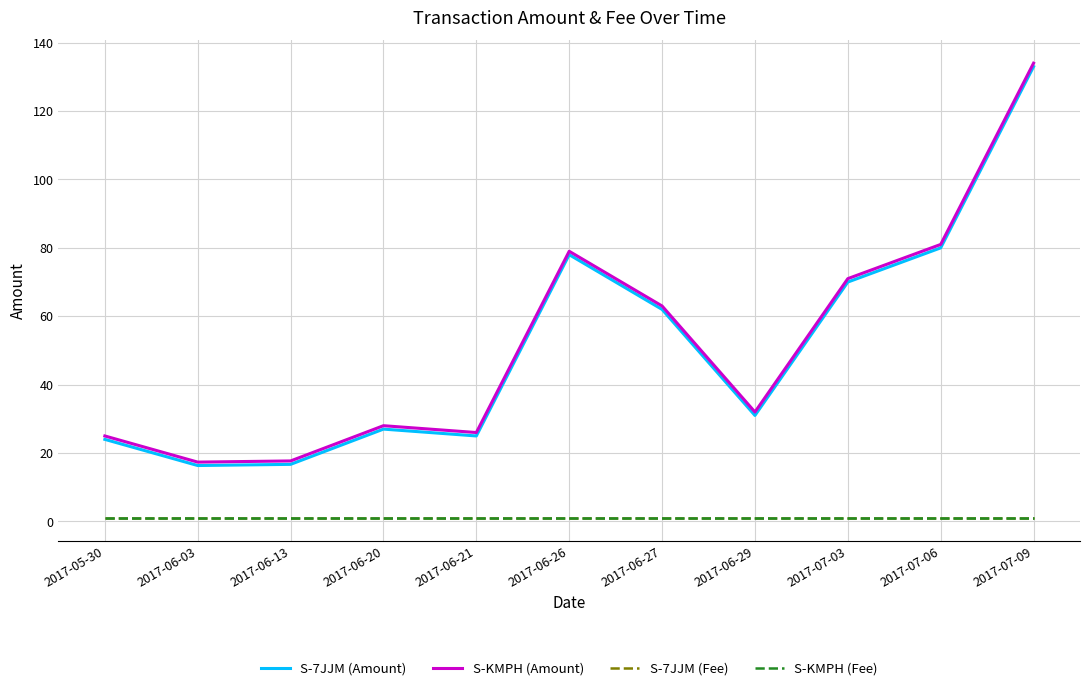

What is the sum of the S-KMPH (Fee) values at 2017-06-26 and 2017-05-30?

2.0